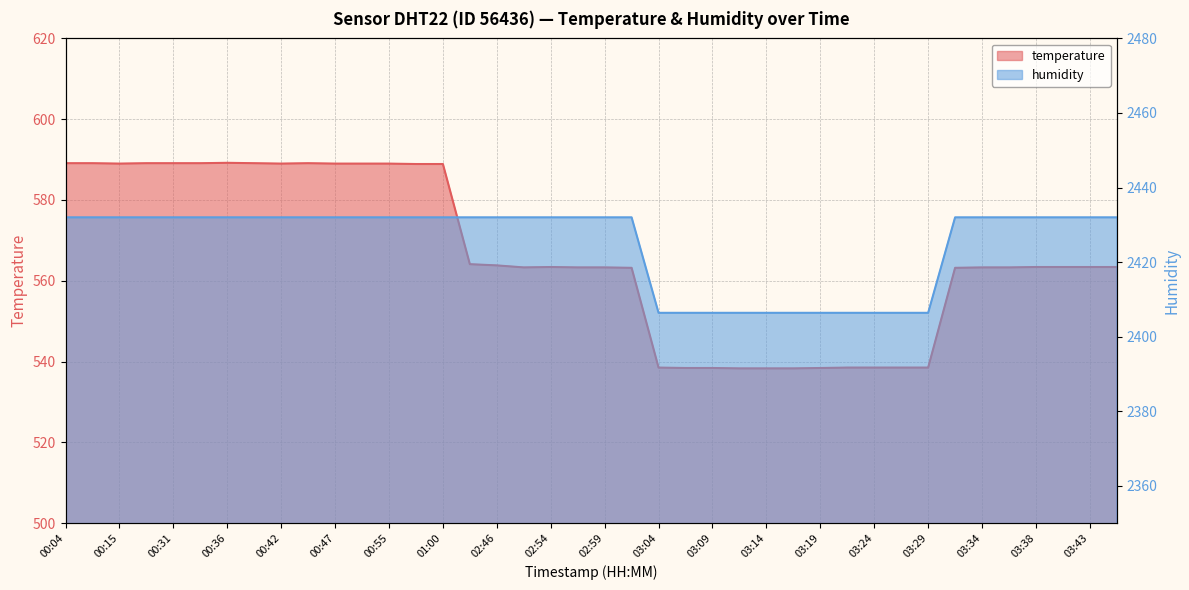

What is the smallest value displayed?

538.3